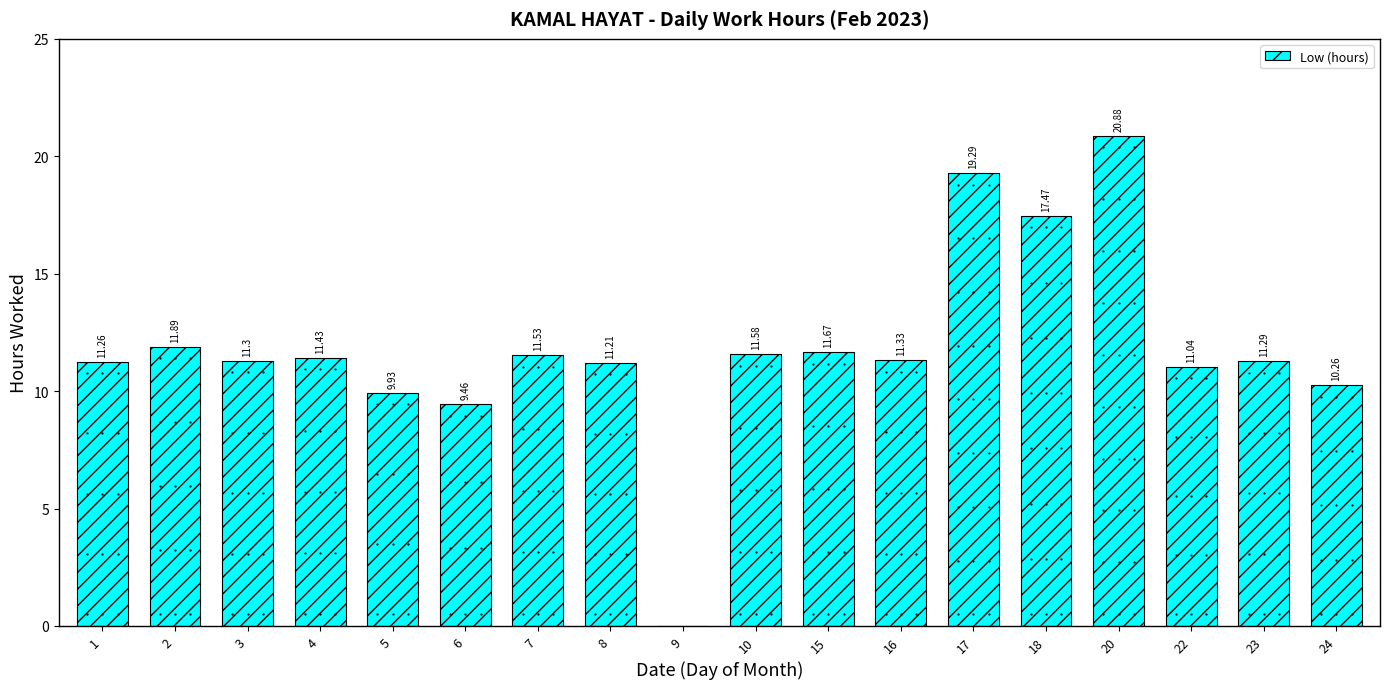

How many distinct data groups are displayed?

1